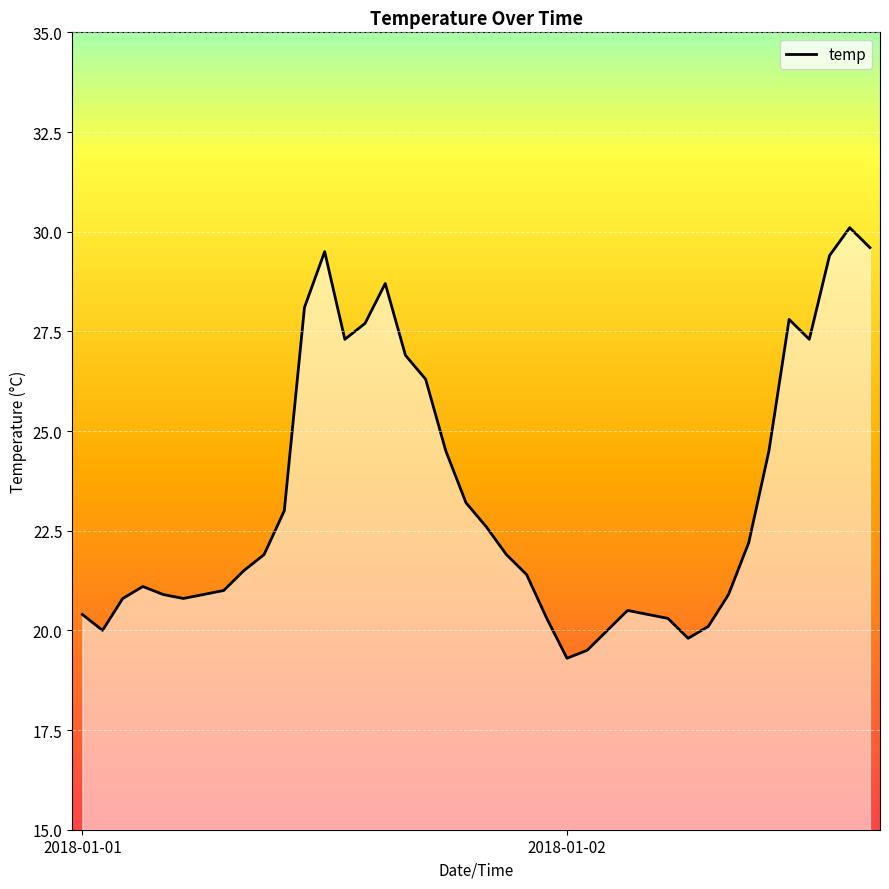

How many distinct data groups are displayed?

1